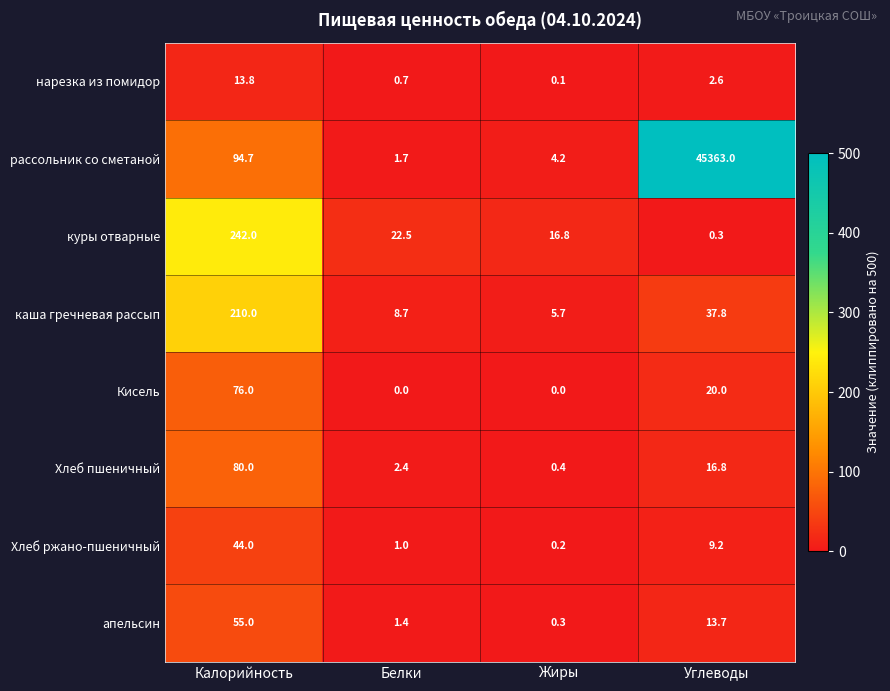

What is the sum of the рассольник со сметаной values at Калорийность and Жиры?

98.9